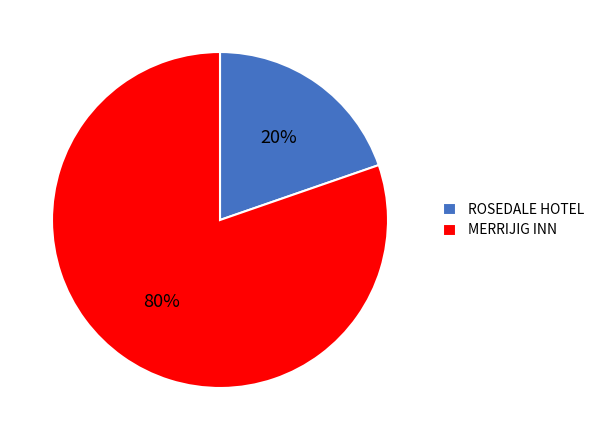

What is the smallest slice in the pie chart?

ROSEDALE HOTEL